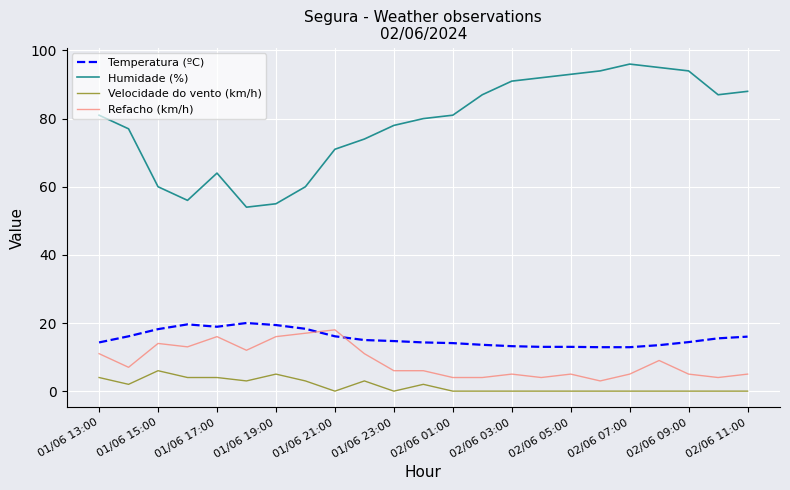

True or false: Temperatura (ºC) and Humidade (%) cross at least once.

False